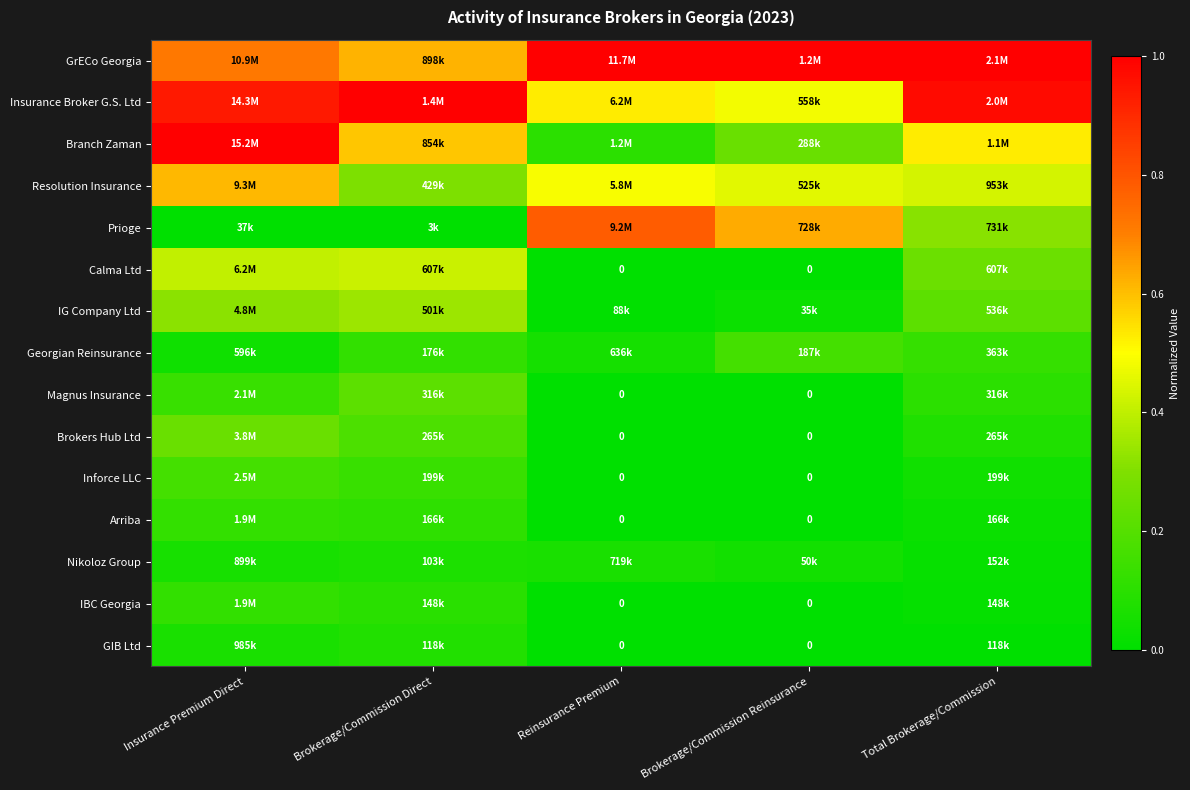

Is the value of GIB Ltd at Reinsurance Premium greater than the value of Arriba at Reinsurance Premium?

No